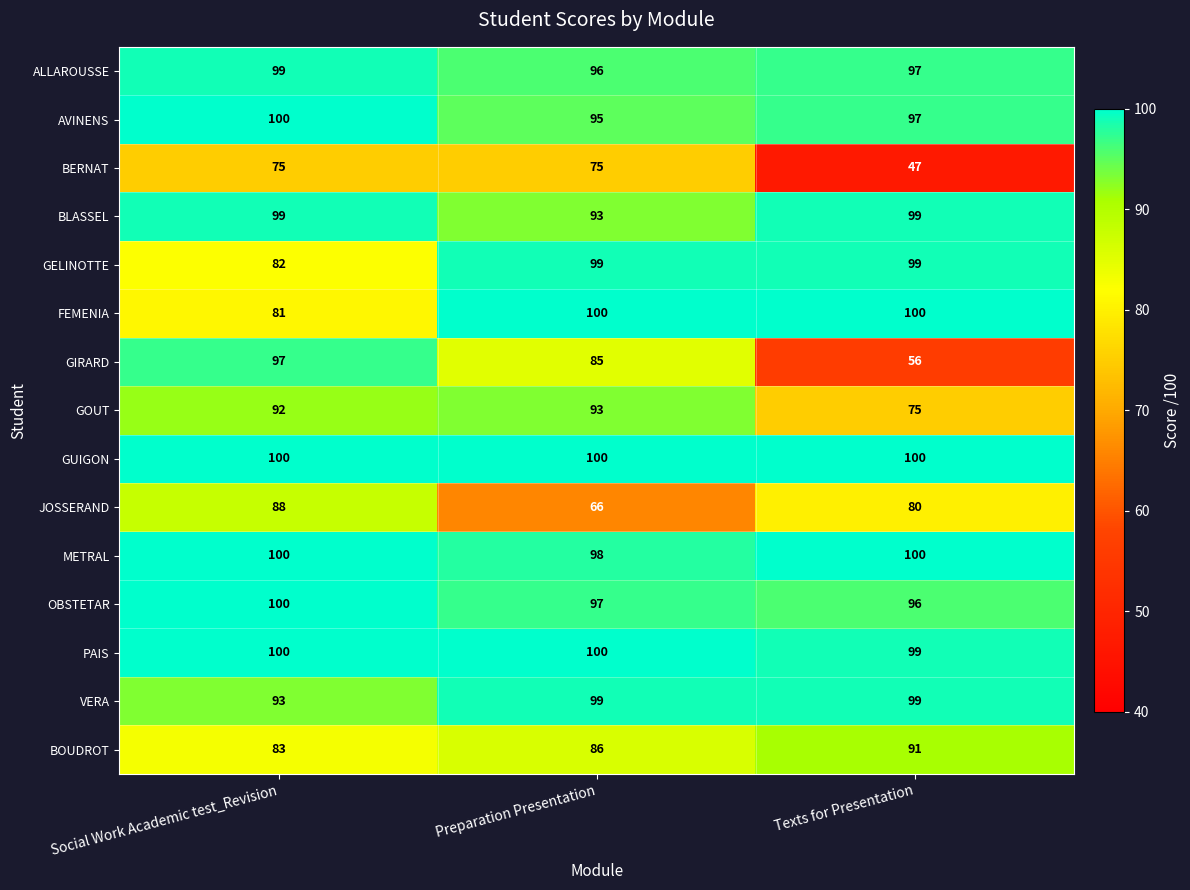

At which label does BERNAT reach its minimum?

Texts for Presentation